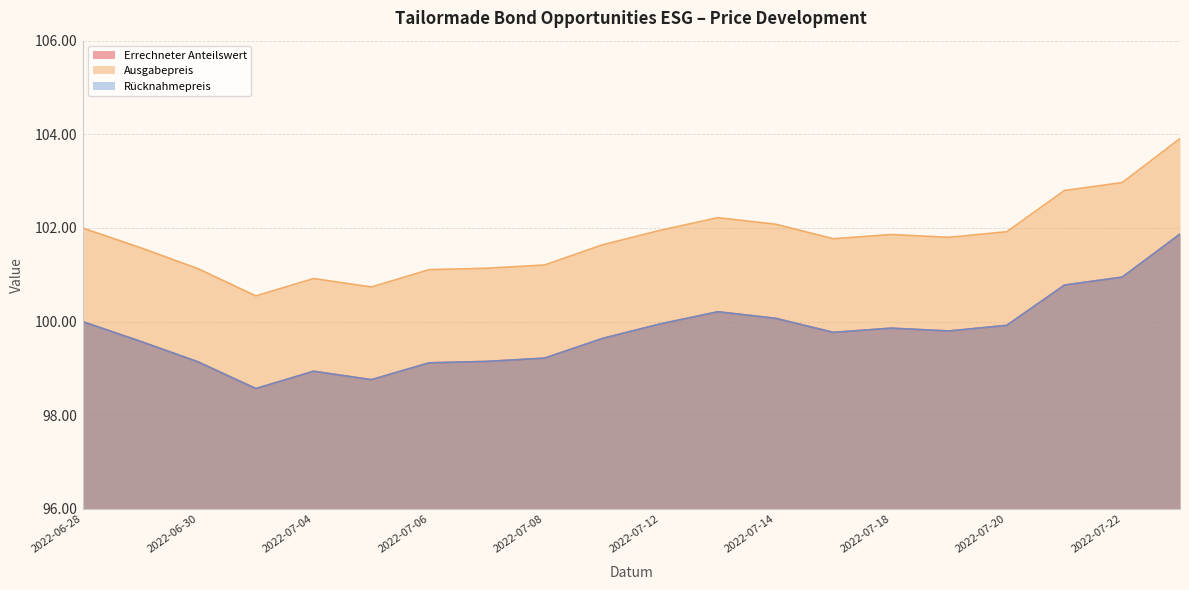

Does the chart display data point markers on the line(s)?

No